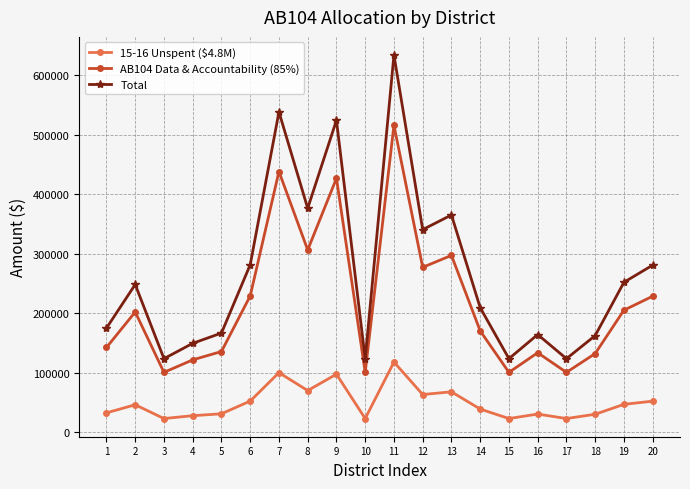

Is the value of 15-16 Unspent ($4.8M) at 19 greater than the value of AB104 Data & Accountability (85%) at 12?

No